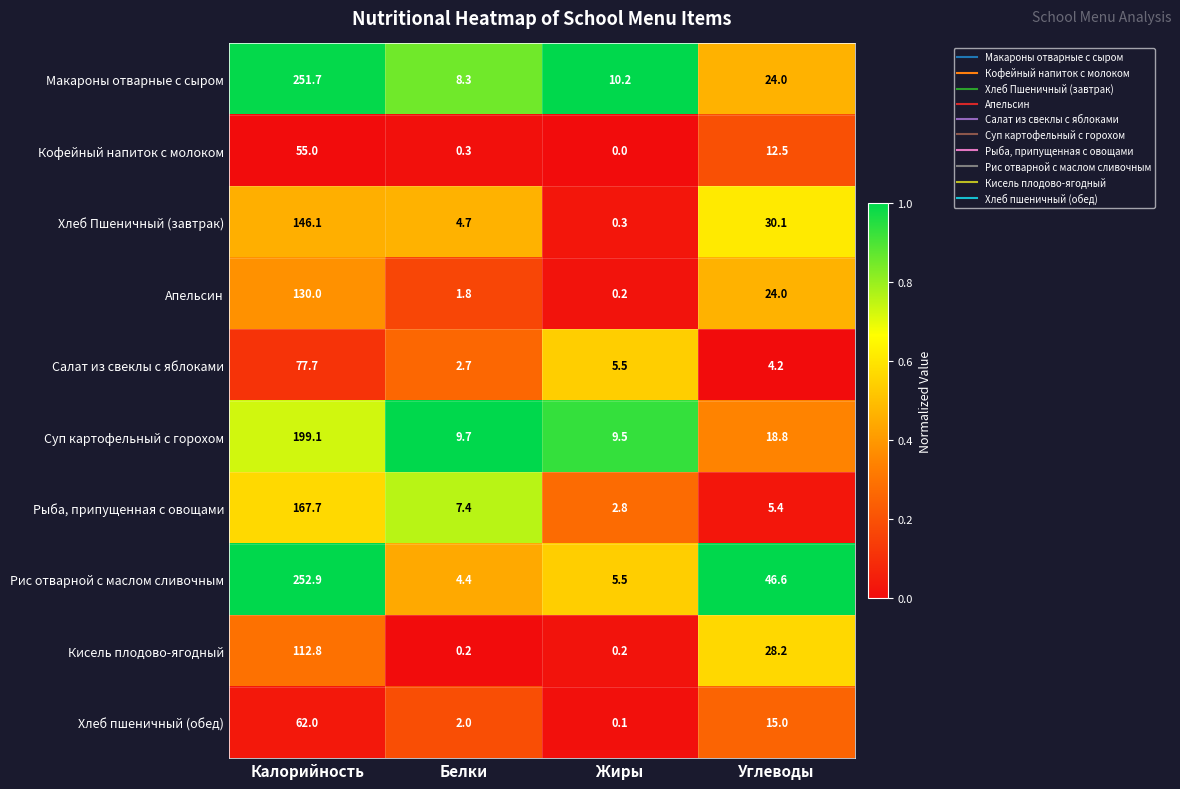

What is the difference between the maximum and minimum values in the Кисель плодово-ягодный series?

112.6